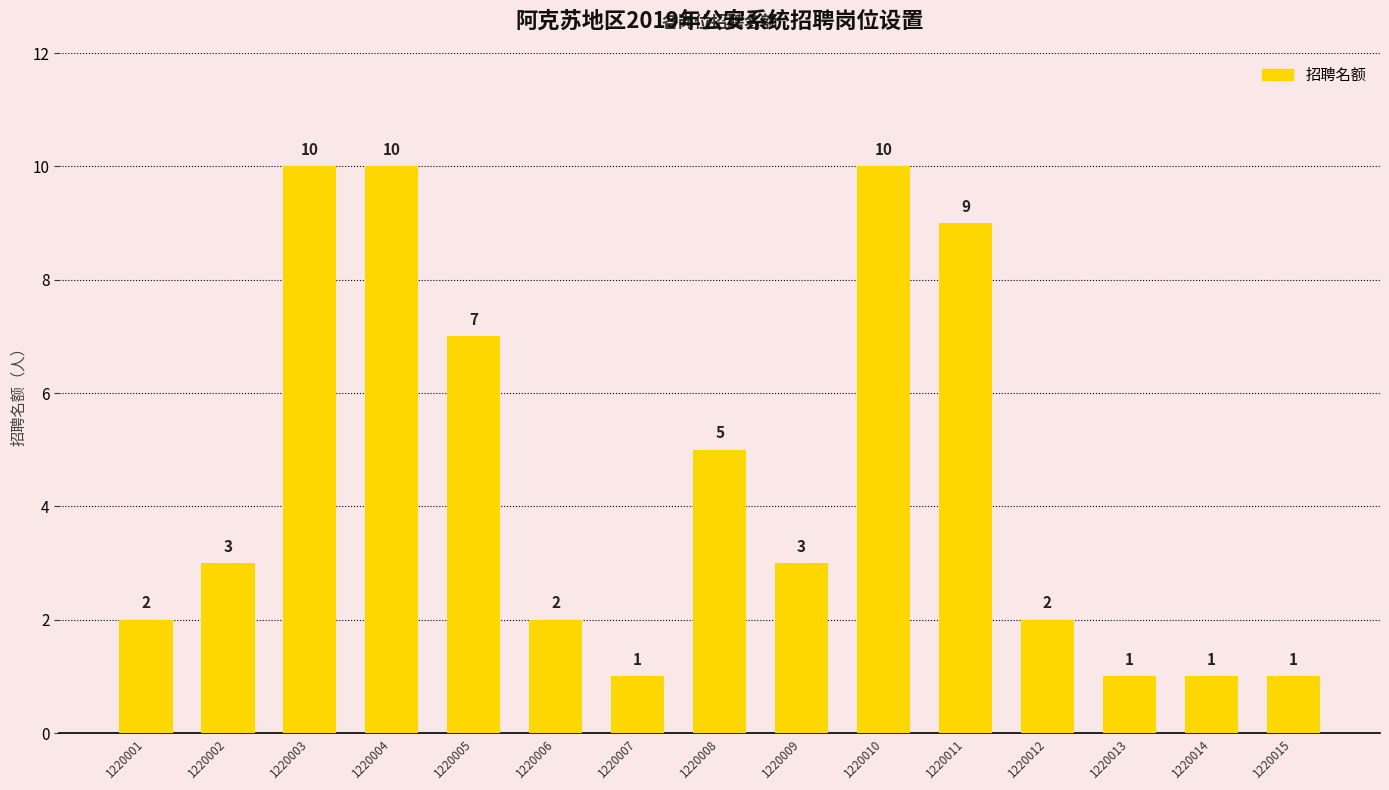

What is the greatest value displayed?

10